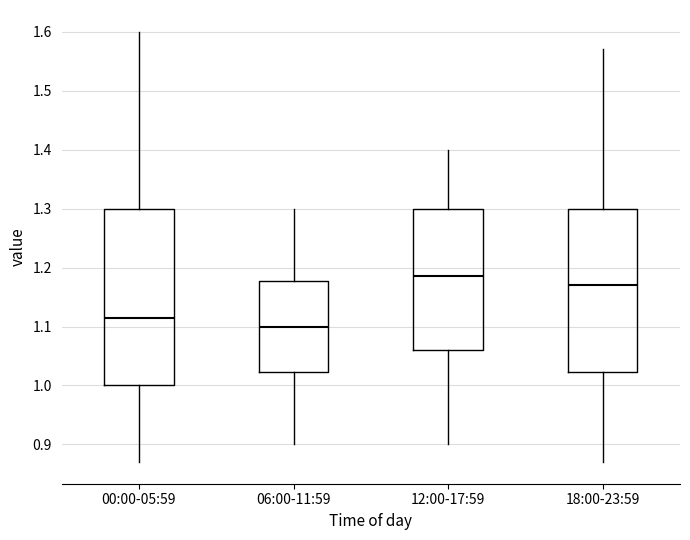

Which box is the tallest, from its lower edge to its upper edge?

00:00-05:59